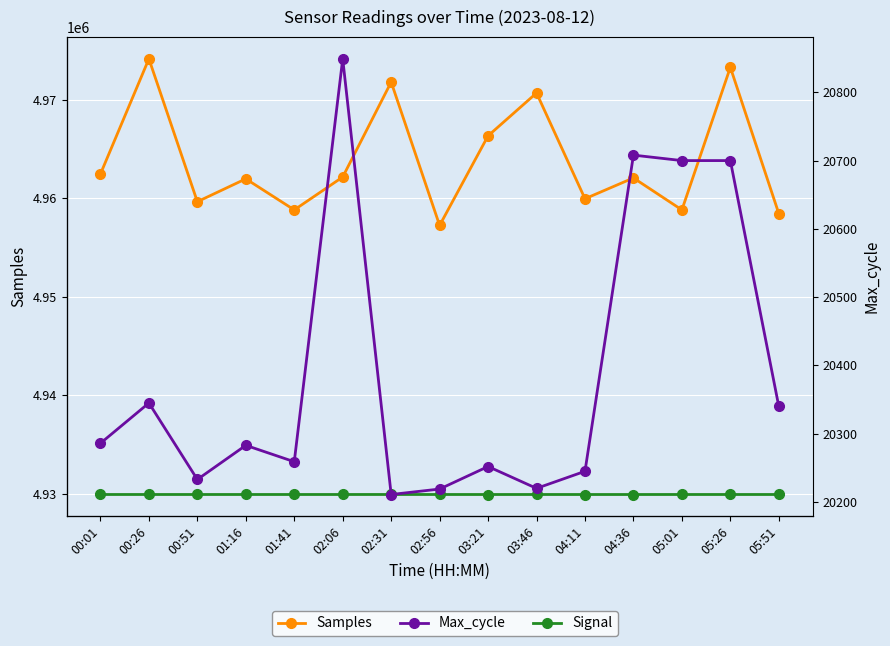

Which series has the widest spread of values?

Samples